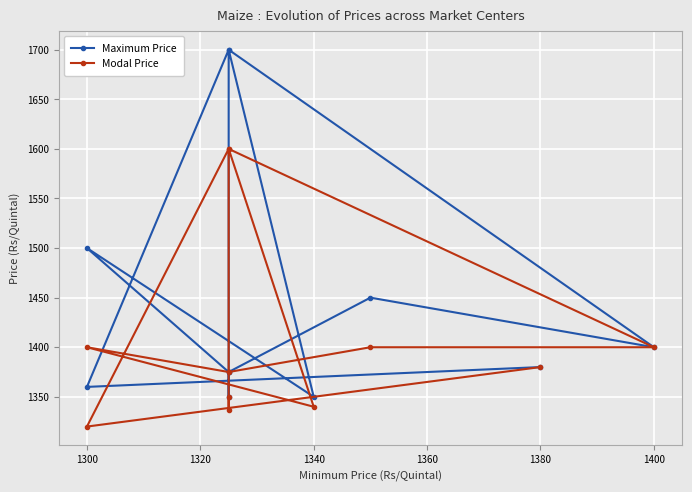

What is the highest value of the Maximum Price series?

1700